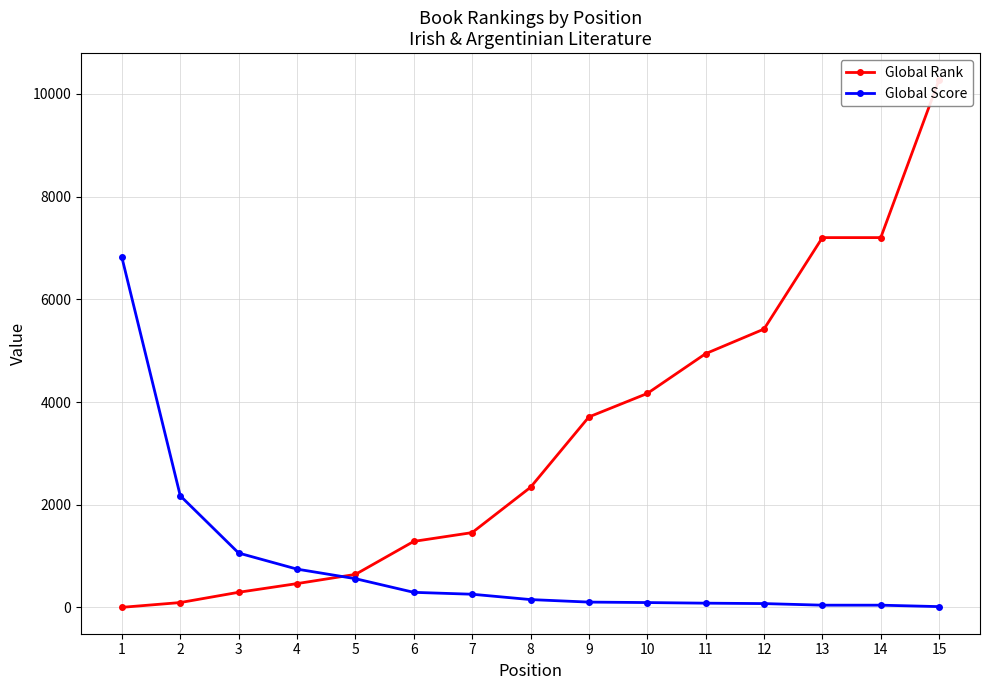

What is the average value of the Global Rank series?

3301